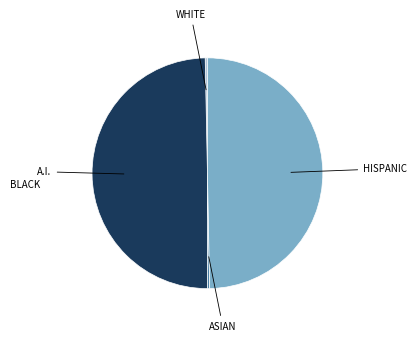

Is there a majority slice in this chart?

No